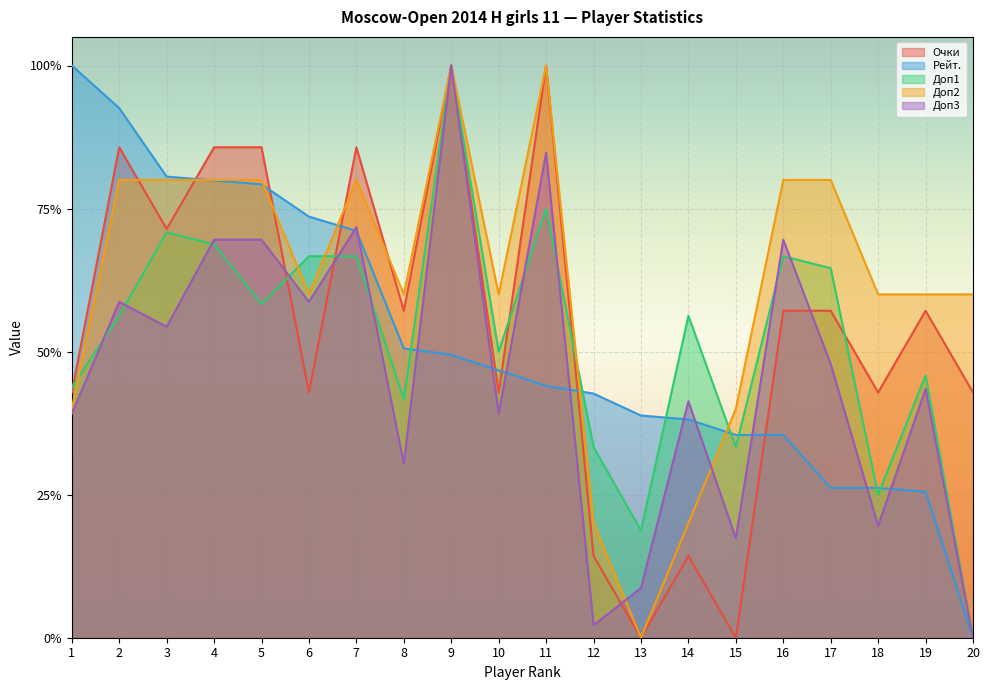

At which category does the chart reach its peak across all series?

9